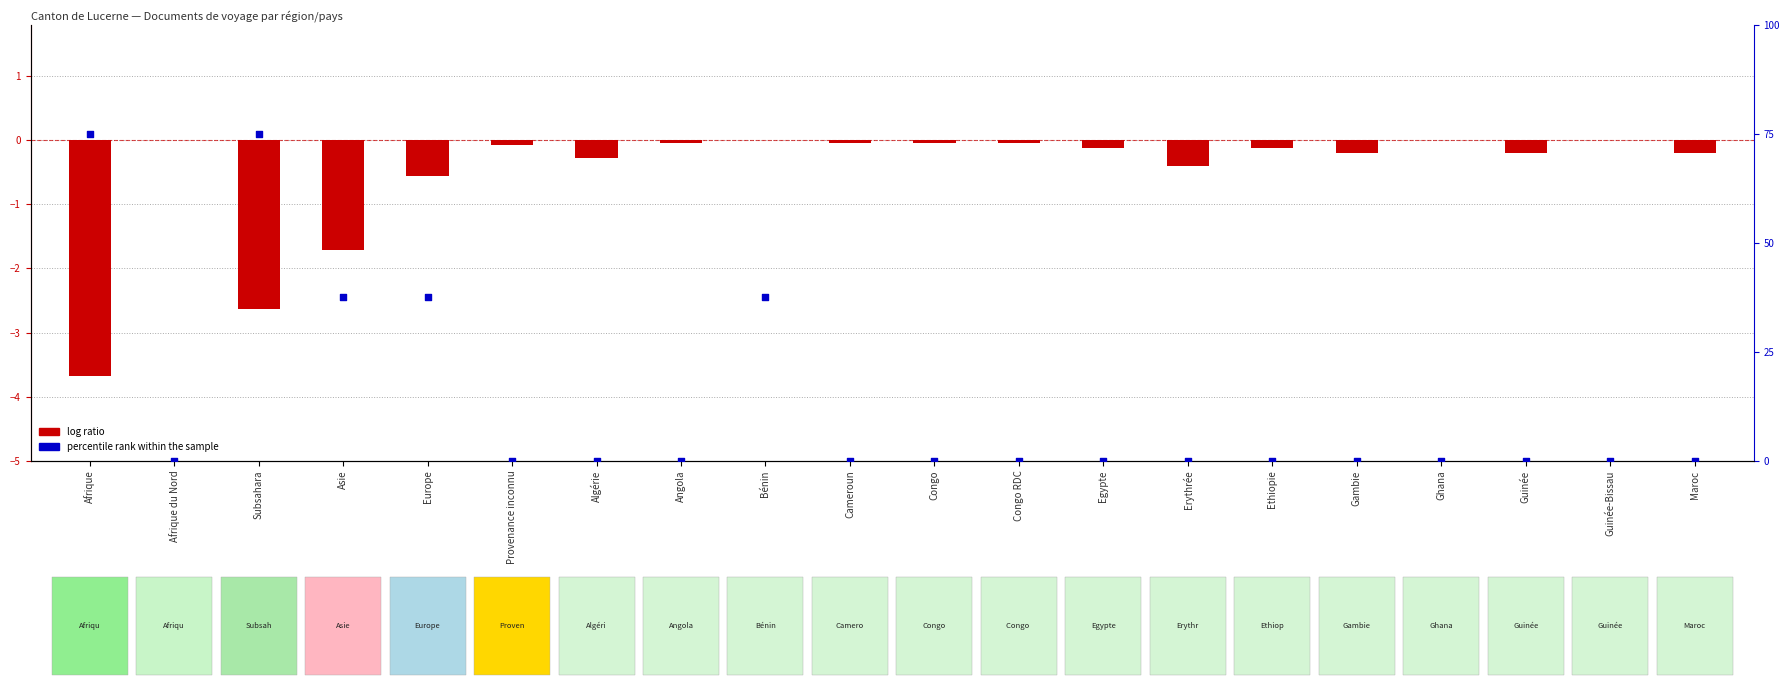

At how many categories does at least one series exceed 51?

2